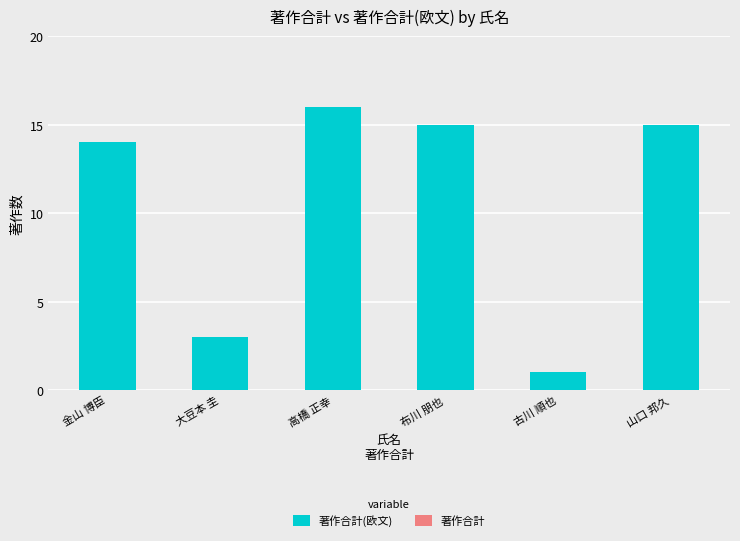

What is the change in value from 布川 朋也 to 古川 順也?

-14